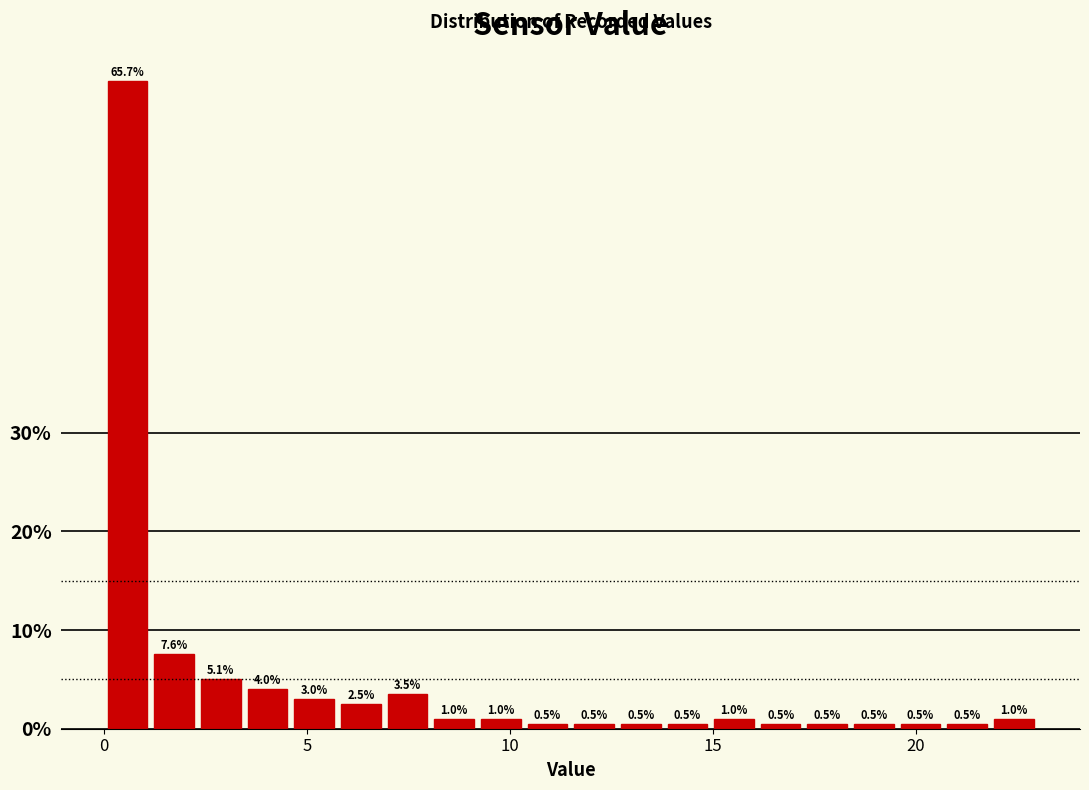

Read against the x-axis, roughly where is the centre of the tallest bar?

0.5